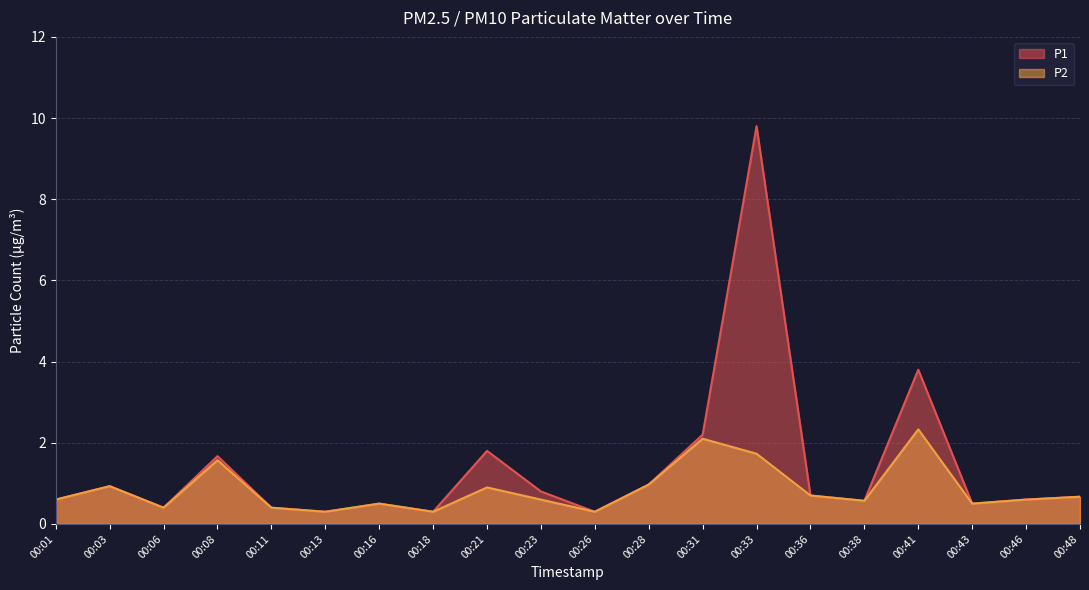

Is the value of P2 at 00:13 greater than the value of P1 at 00:43?

No